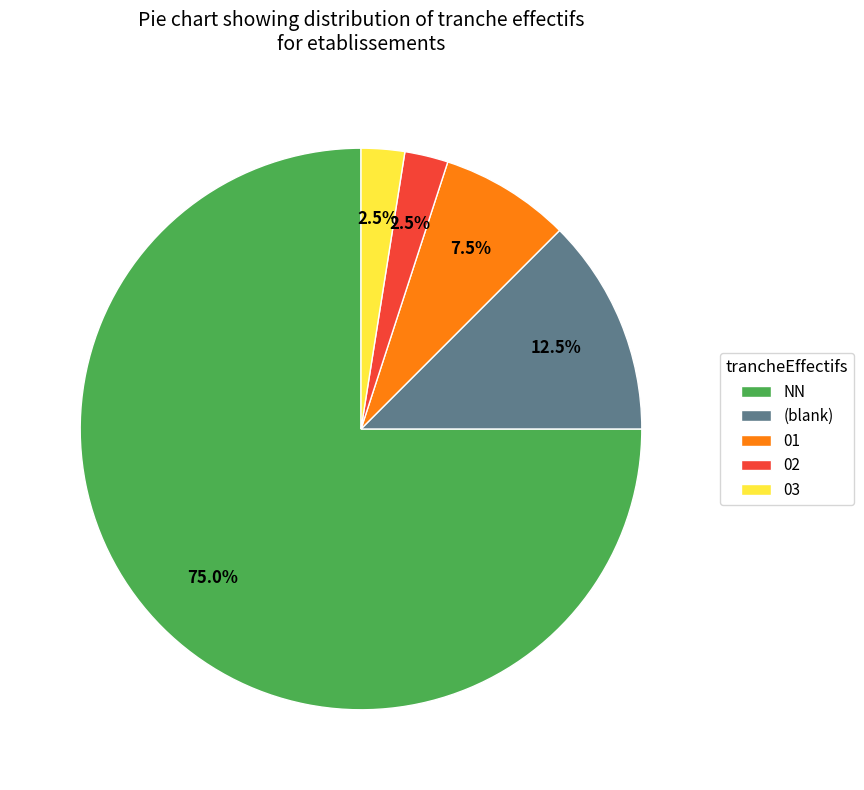

Which category has the biggest portion of the pie?

NN